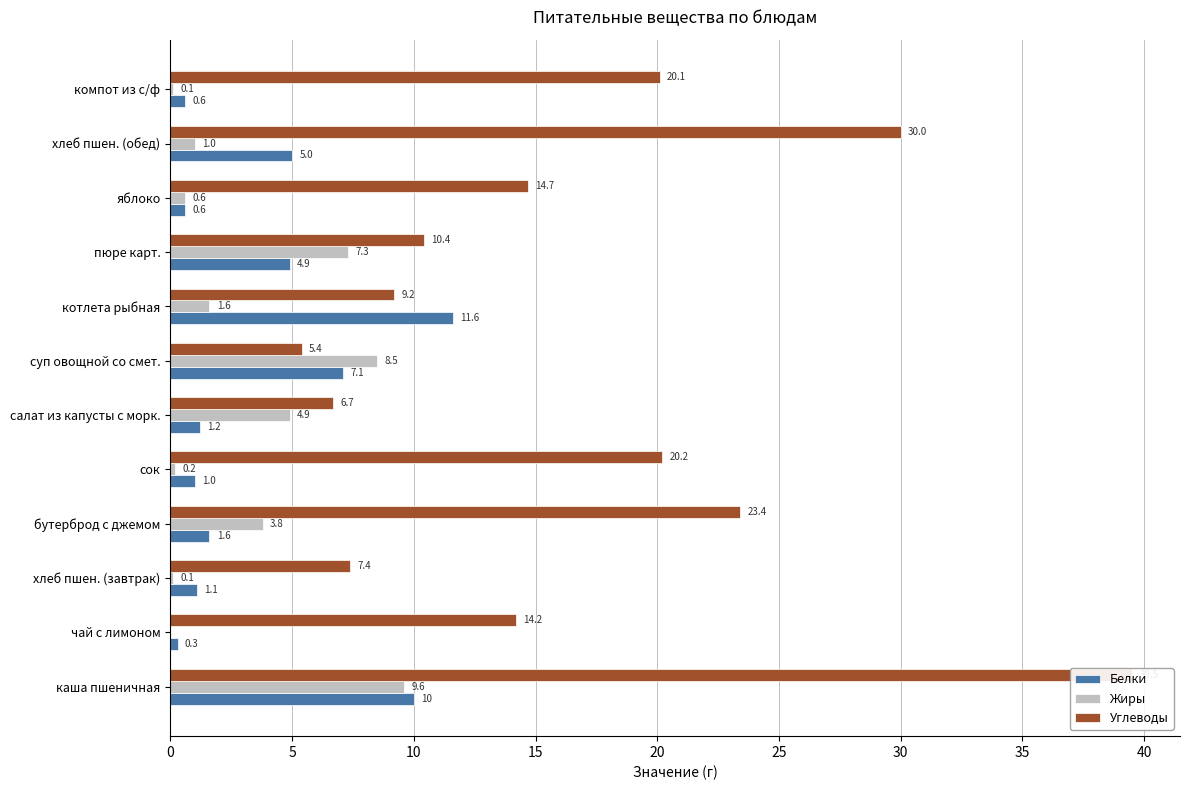

How many bars are there in each group?

3